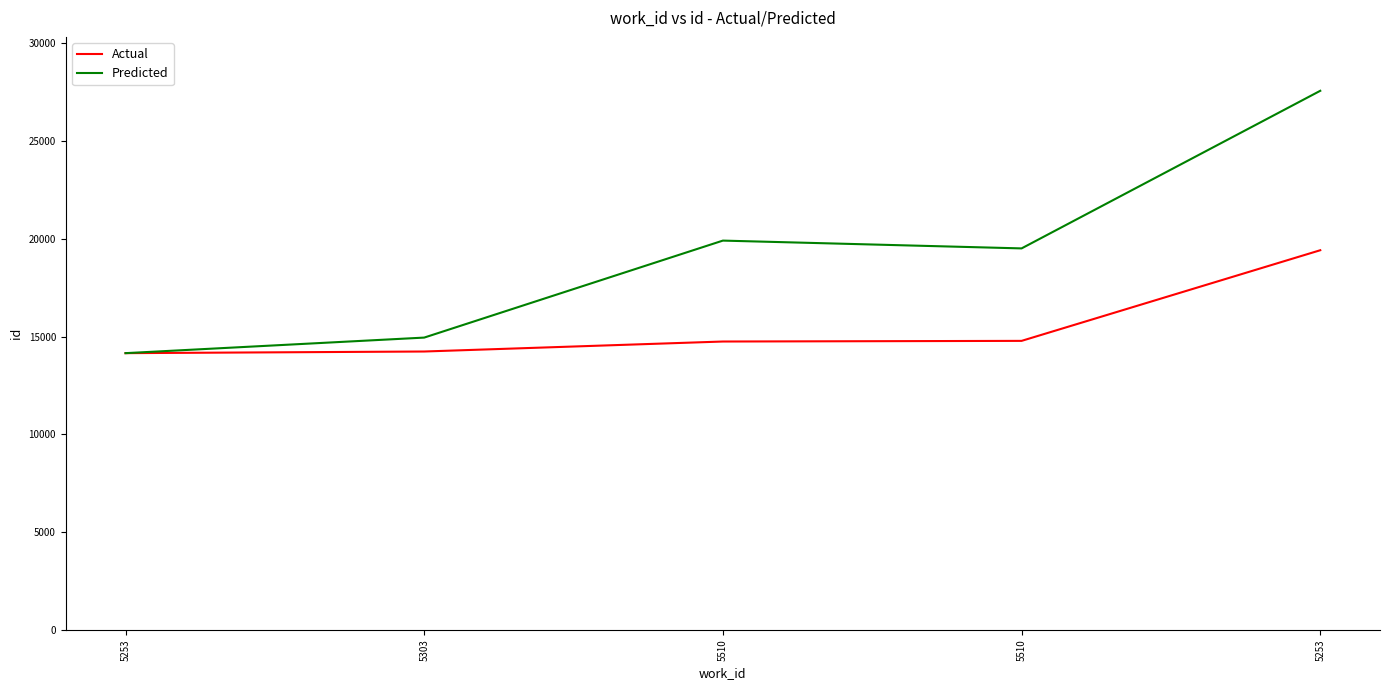

Reading left to right, list all the values displayed in this chart.

Actual: 5253=14152.0	5303=14236.0	5510=14747.0	5510=14780.0	5253=19416.0
Predicted: 5253=14152.0	5303=14947.8	5510=19908.5	5510=19509.6	5253=27570.7